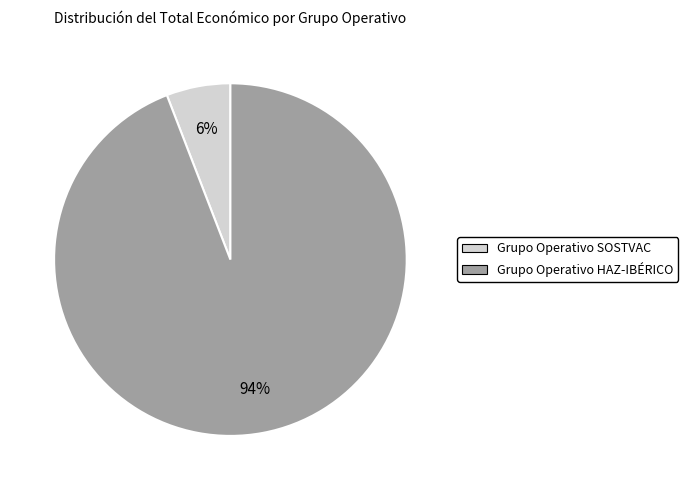

Is the sum of Grupo Operativo HAZ-IBÉRICO and Grupo Operativo SOSTVAC greater than half?

Yes